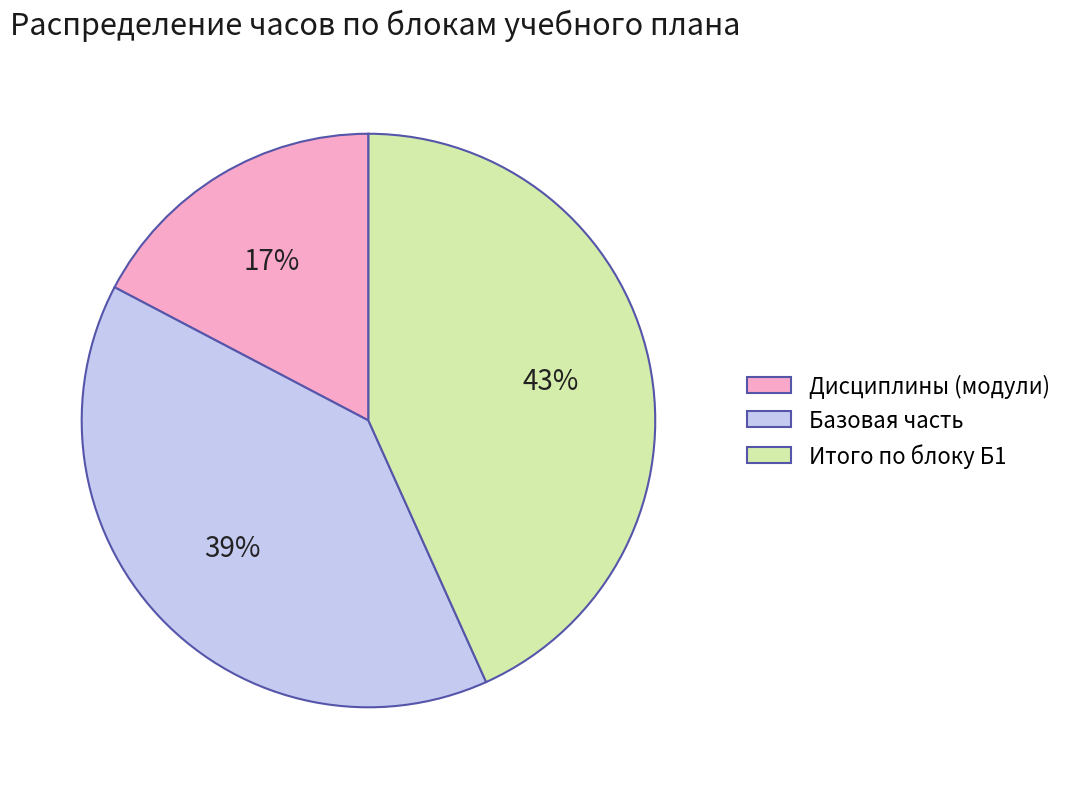

Which category has the smallest portion of the pie?

Дисциплины (модули)